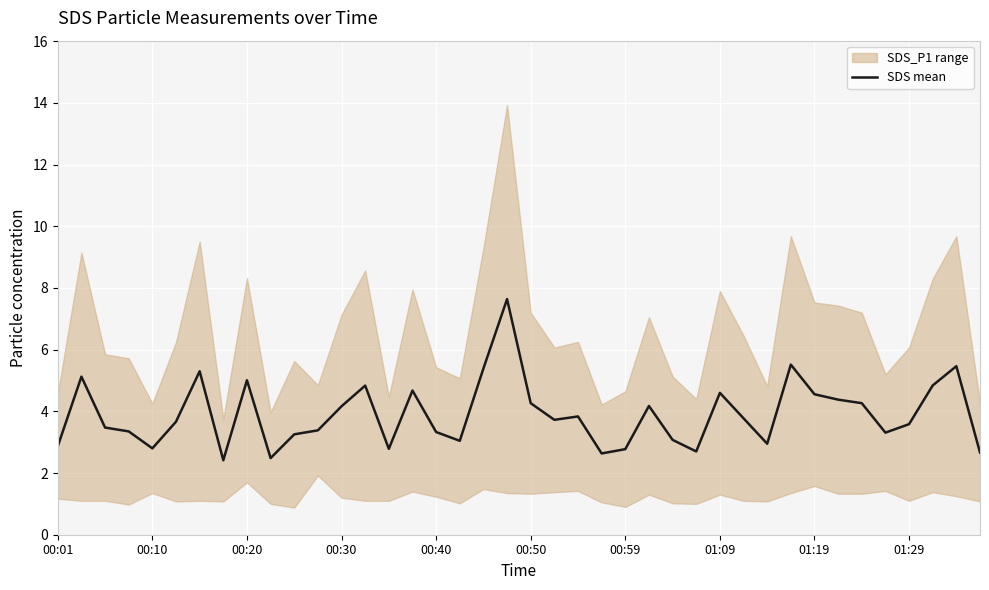

The value of SDS mean at 00:50 is 6.1. True or false?

False